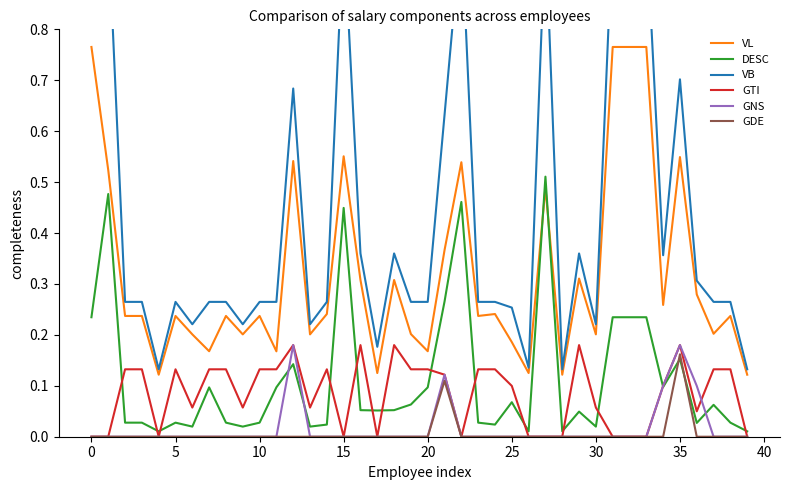

Reading right to left, list all the values displayed in this chart.

VL: 0.1	0.2	0.2	0.3	0.5	0.3	0.8	0.8	0.8	0.2	0.3	0.1	0.5	0.1	0.2	0.2	0.2	0.5	0.4	0.2	0.2	0.3	0.1	0.3	0.6	0.2	0.2	0.5	0.2	0.2	0.2	0.2	0.2	0.2	0.2	0.1	0.2	0.2	0.5	0.8
DESC: 0.0	0.0	0.1	0.0	0.2	0.1	0.2	0.2	0.2	0.0	0.0	0.0	0.5	0.0	0.1	0.0	0.0	0.5	0.3	0.1	0.1	0.1	0.1	0.1	0.4	0.0	0.0	0.1	0.1	0.0	0.0	0.0	0.1	0.0	0.0	0.0	0.0	0.0	0.5	0.2
VB: 0.1	0.3	0.3	0.3	0.7	0.4	1.0	1.0	1.0	0.2	0.4	0.1	1.0	0.1	0.3	0.3	0.3	1.0	0.6	0.3	0.3	0.4	0.2	0.4	1.0	0.3	0.2	0.7	0.3	0.3	0.2	0.3	0.3	0.2	0.3	0.1	0.3	0.3	1.0	1.0
GTI: 0.0	0.1	0.1	0.0	0.2	0.1	0.0	0.0	0.0	0.1	0.2	0.0	0.0	0.0	0.1	0.1	0.1	0.0	0.1	0.1	0.1	0.2	0.0	0.2	0.0	0.1	0.1	0.2	0.1	0.1	0.1	0.1	0.1	0.1	0.1	0.0	0.1	0.1	0.0	0.0
GNS: 0.0	0.0	0.0	0.1	0.2	0.1	0.0	0.0	0.0	0.0	0.0	0.0	0.0	0.0	0.0	0.0	0.0	0.0	0.1	0.0	0.0	0.0	0.0	0.0	0.0	0.0	0.0	0.2	0.0	0.0	0.0	0.0	0.0	0.0	0.0	0.0	0.0	0.0	0.0	0.0
GDE: 0.0	0.0	0.0	0.0	0.2	0.0	0.0	0.0	0.0	0.0	0.0	0.0	0.0	0.0	0.0	0.0	0.0	0.0	0.1	0.0	0.0	0.0	0.0	0.0	0.0	0.0	0.0	0.0	0.0	0.0	0.0	0.0	0.0	0.0	0.0	0.0	0.0	0.0	0.0	0.0